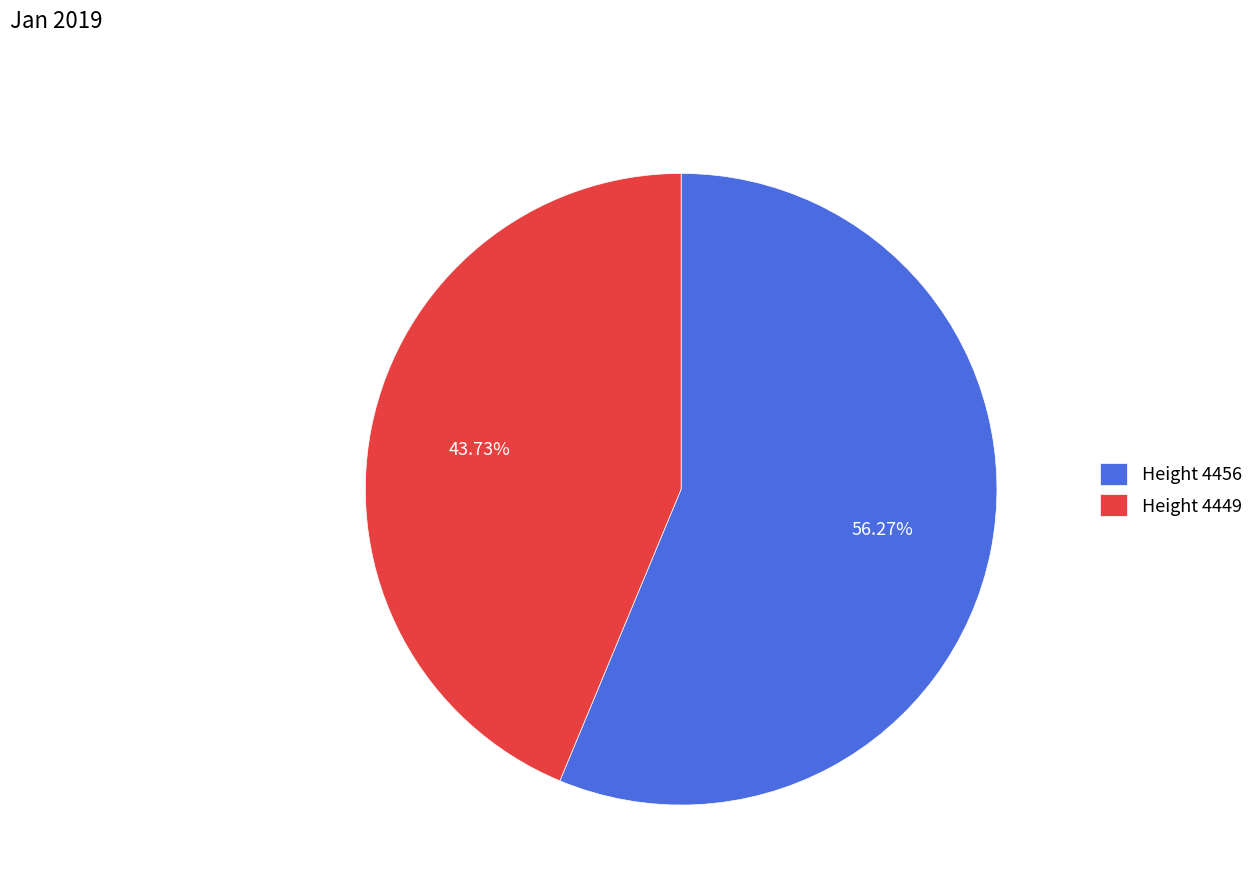

Which has a higher value, Height 4456 or Height 4449?

Height 4456